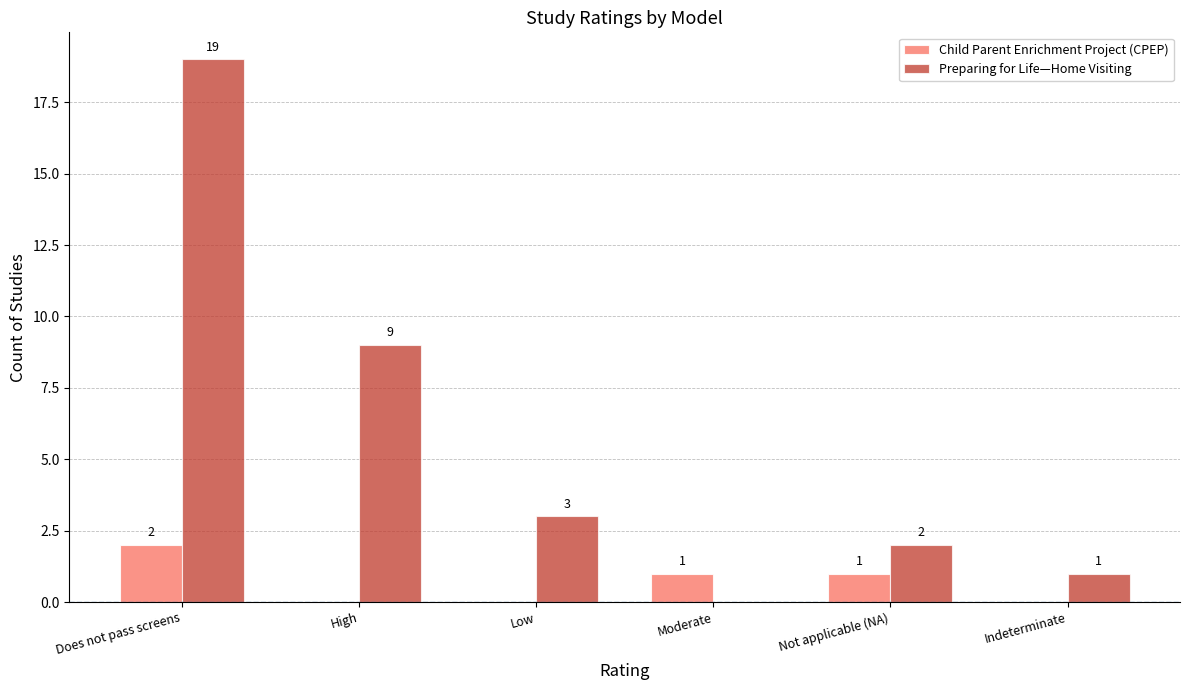

Count the number of data series in this chart.

2